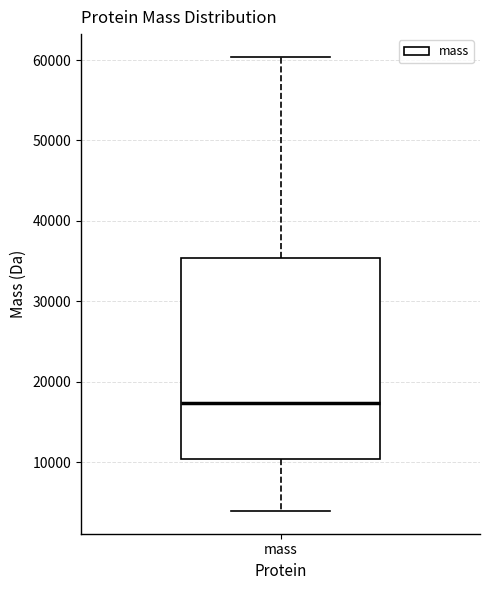

Transcribe this box plot: give where the median line is, the range the box spans, and where the two whiskers end, as read against the y-axis. The values are not printed on the chart, so give them approximately, as read against the axis.

median 17000, box 10000 to 35000, whiskers 4000 to 60000